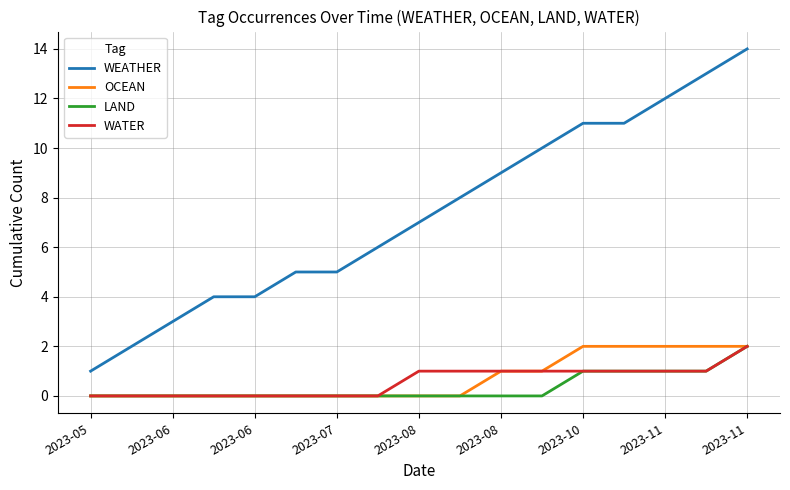

Which series has the largest total across all categories?

WEATHER